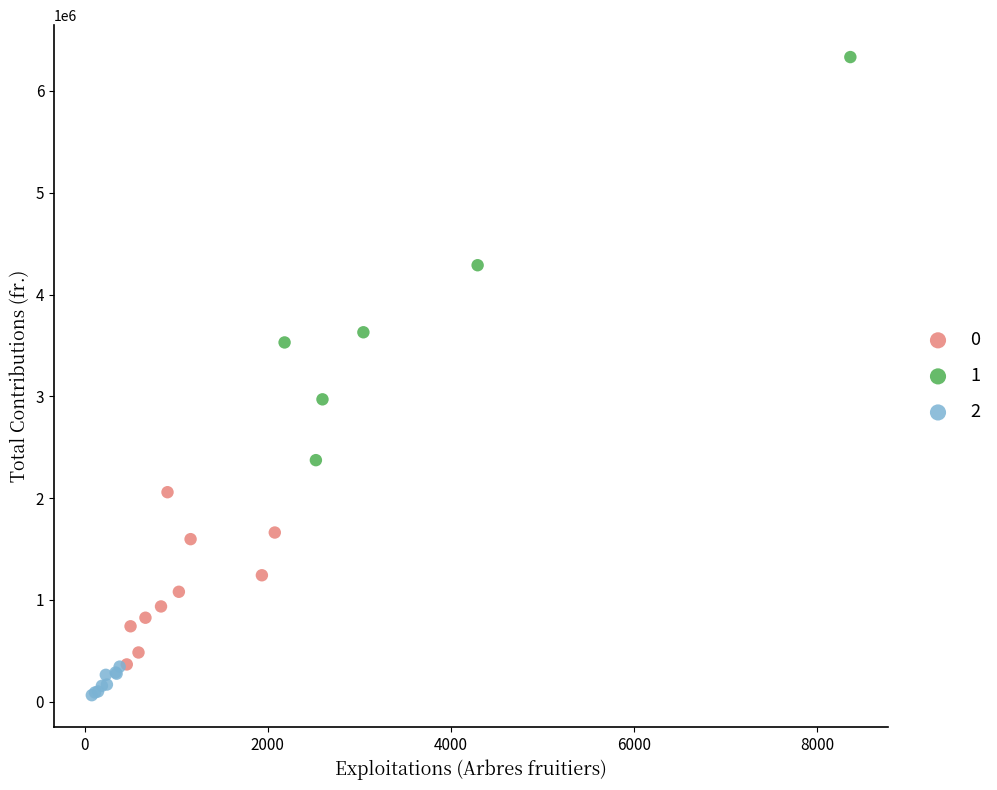

Which series contains the highest Y value?

1